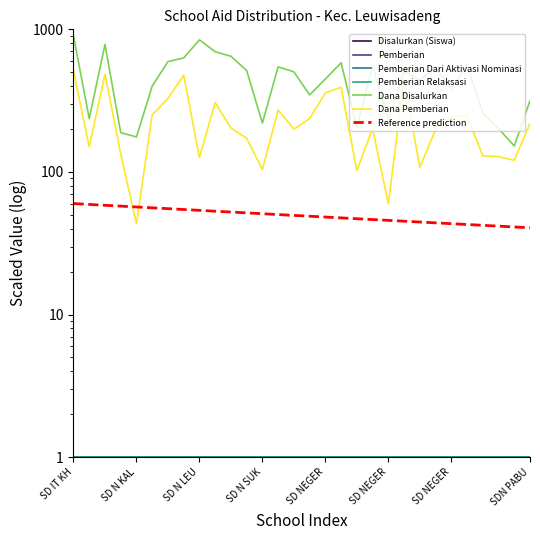

Which series has the widest spread of values?

Dana Disalurkan